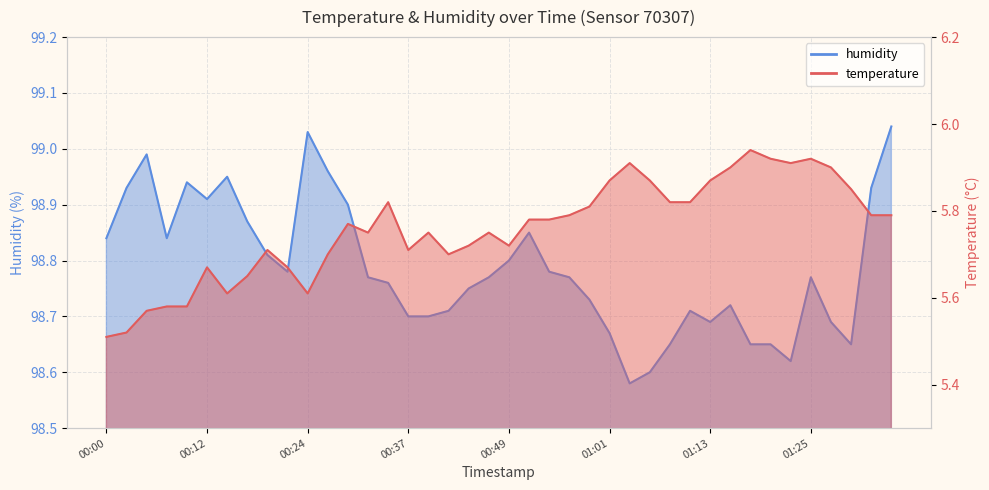

Which has a higher value, 00:27 or 01:35?

01:35